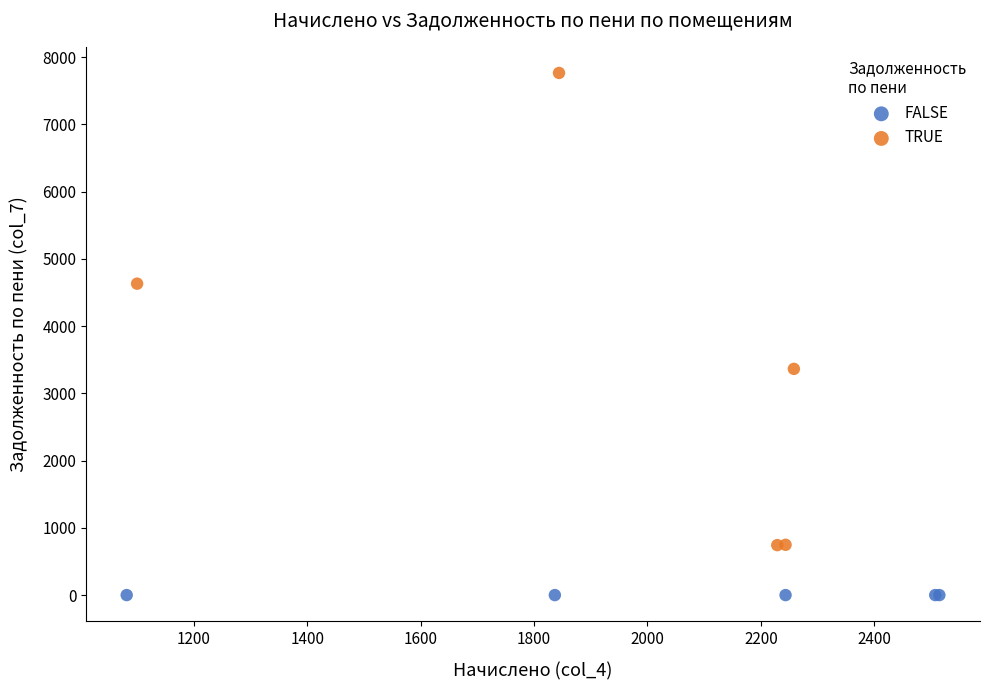

What are all the series names shown in the legend?

FALSE, TRUE